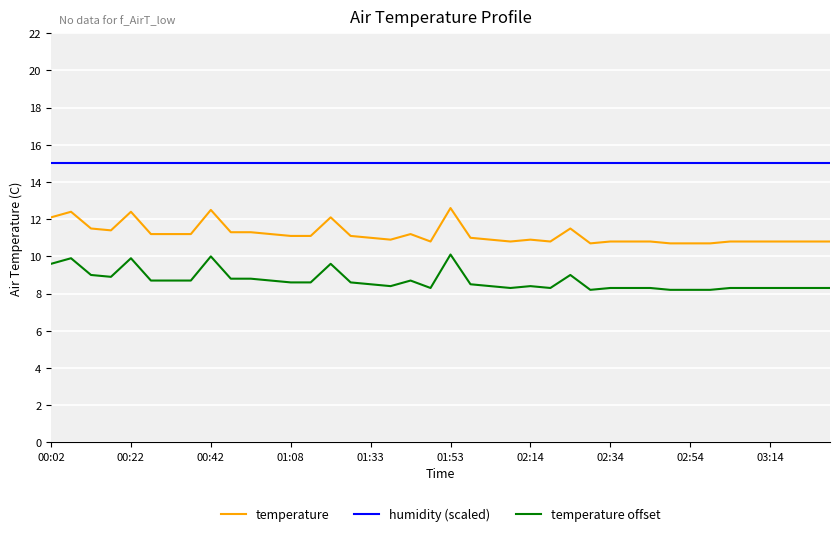

List the series in order of their peak value, highest first.

humidity (scaled), temperature, temperature offset